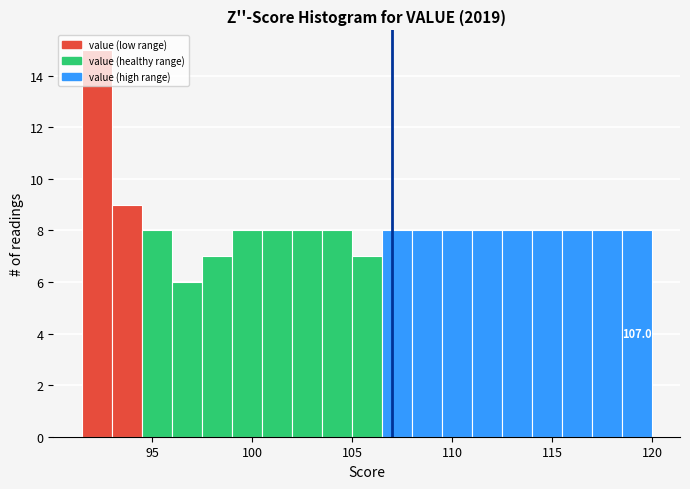

Read against the x-axis, roughly where is the centre of the tallest bar?

92.0